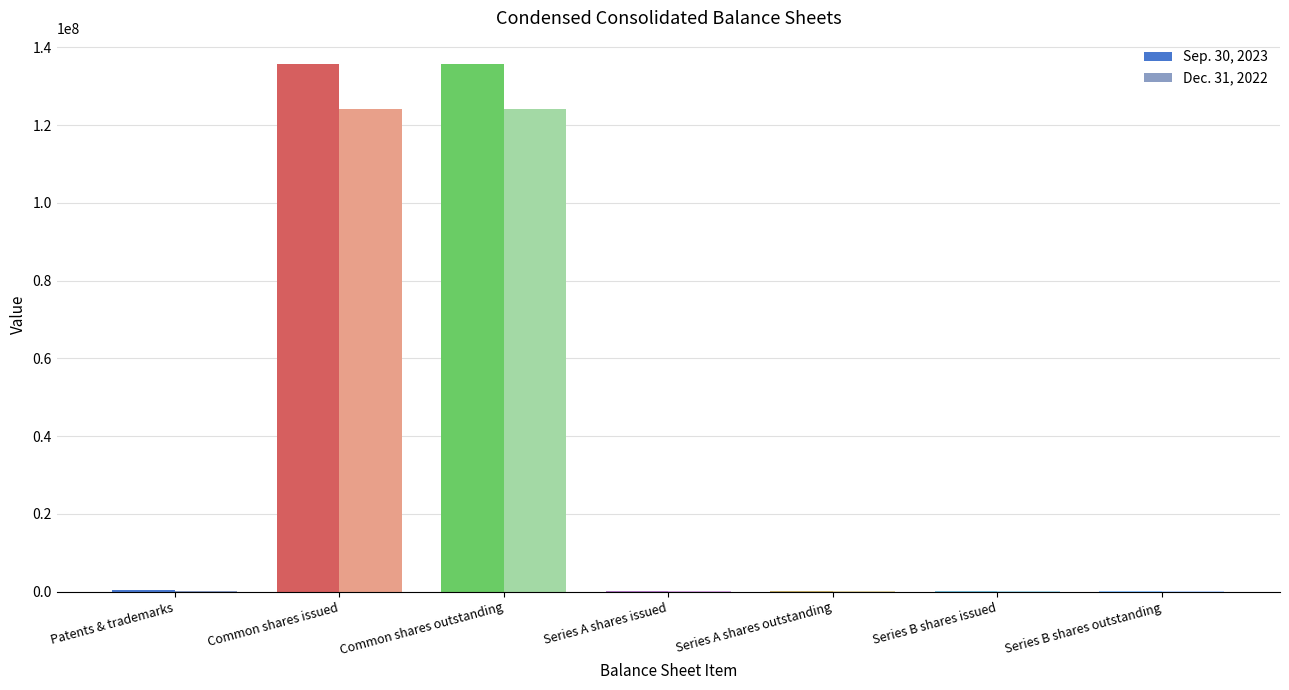

Is it true that Dec. 31, 2022 equals 84297809 at Common shares issued?

False